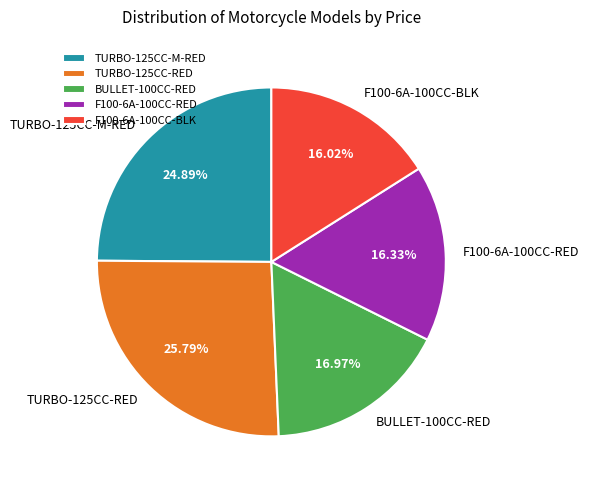

Is there any slice that represents more than half of the pie?

No